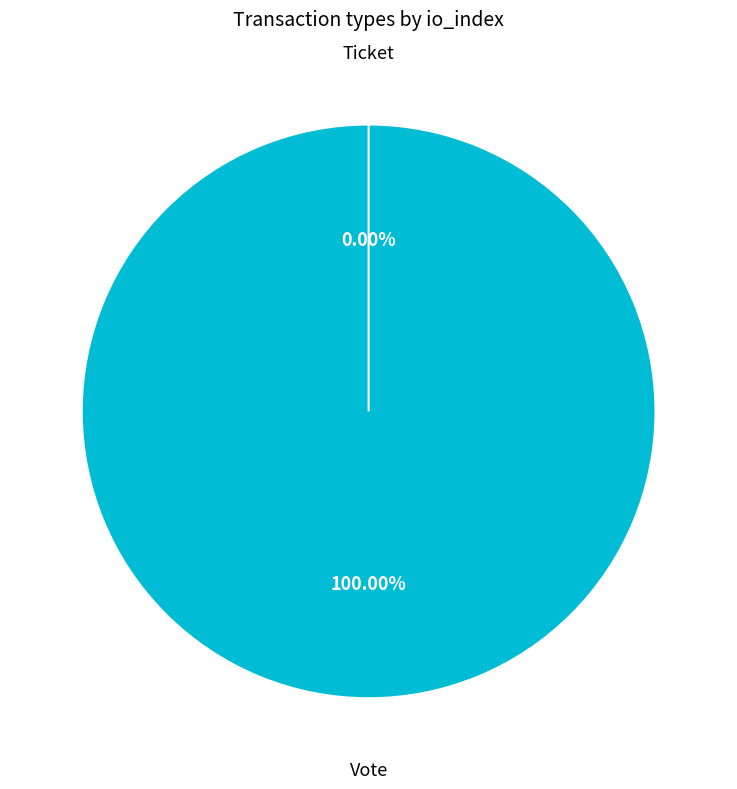

Does Vote account for over 50% of the chart?

Yes